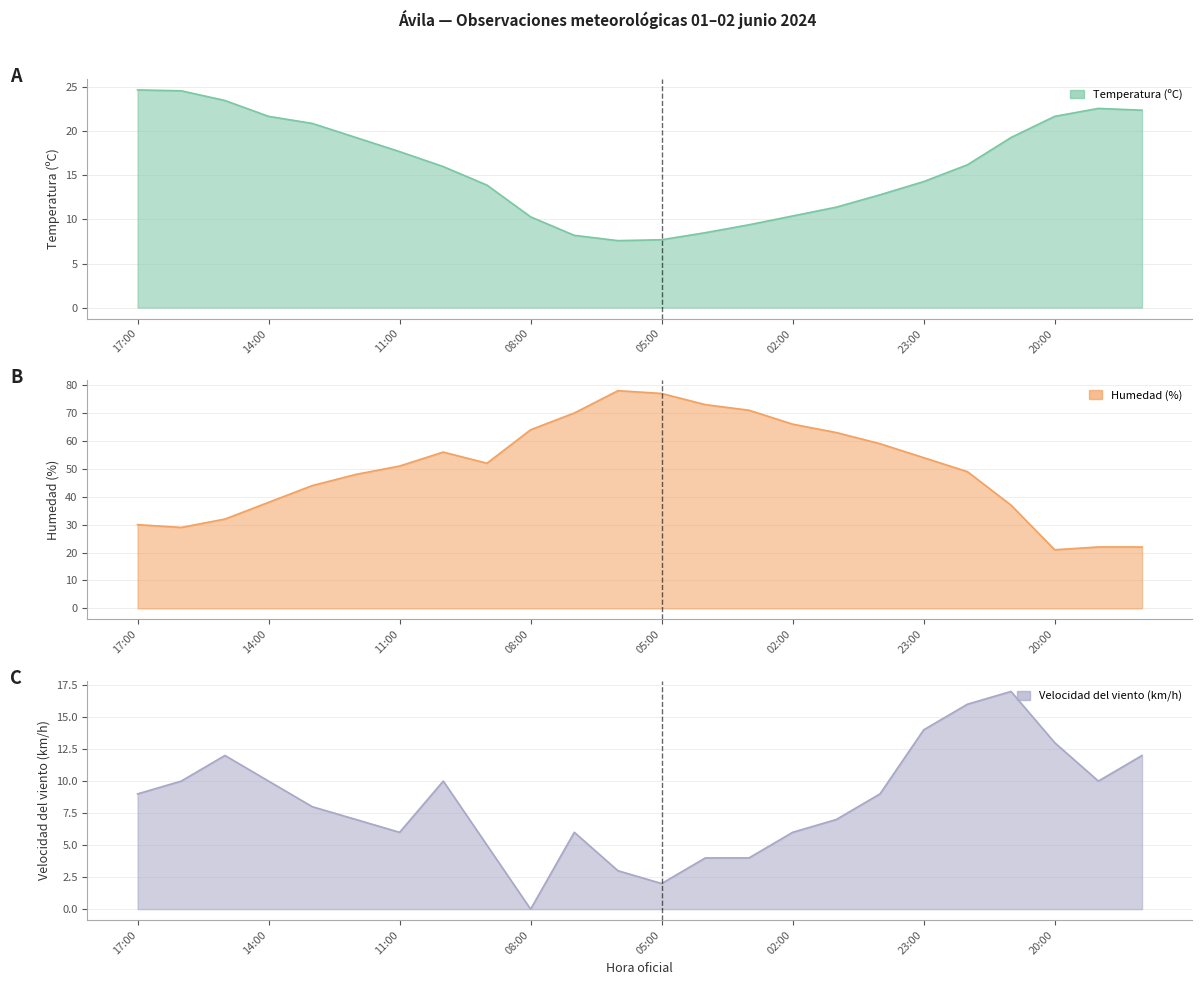

True or false: Velocidad del viento (km/h) and Temperatura (ºC) cross at least once.

False